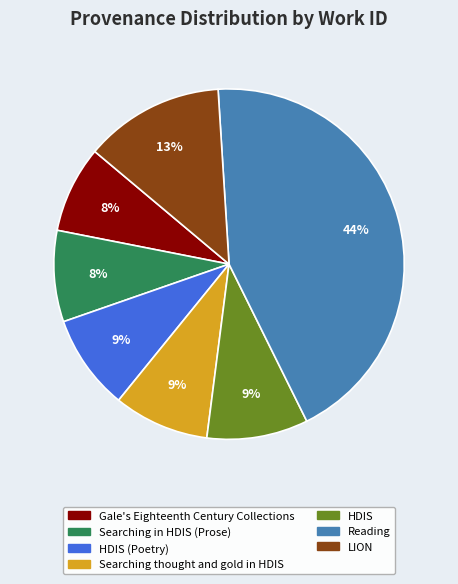

Does any single category account for the majority?

No